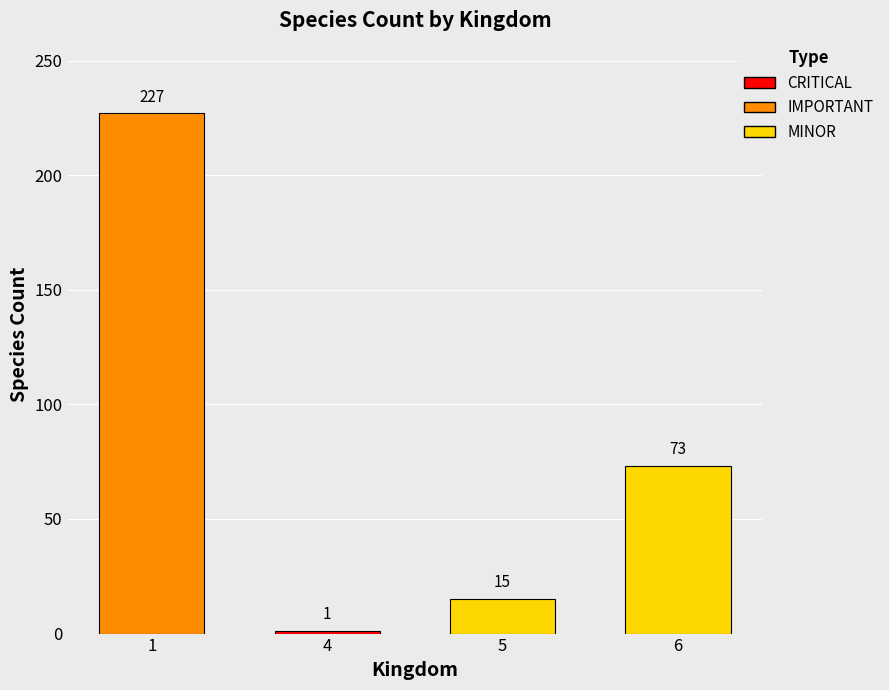

Is it true that the value at 1 is 328?

False